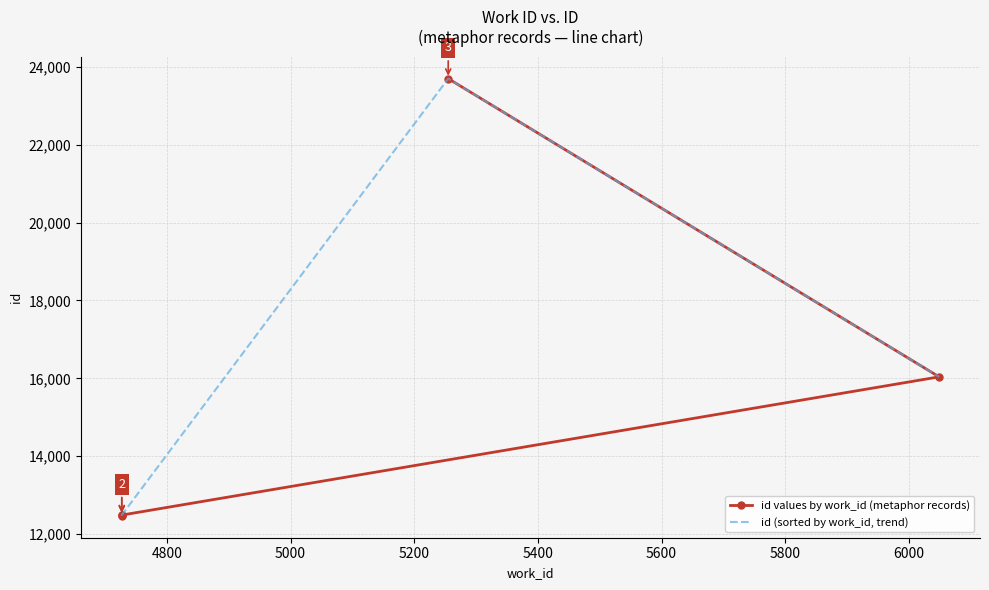

True or false: id (sorted by work_id, trend) and id values by work_id (metaphor records) cross at least once.

True